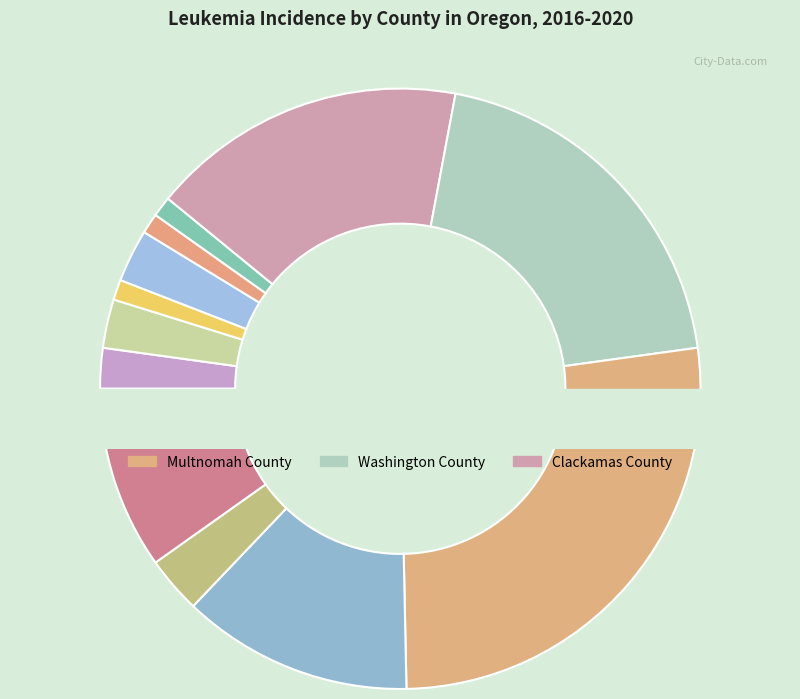

Rank the categories by value from highest to lowest.

Multnomah County, Washington County, Clackamas County, Marion County, Lane County, Klamath County, Umatilla County, Columbia County, Clatsop County, Hood River County, Curry County, Wasco County